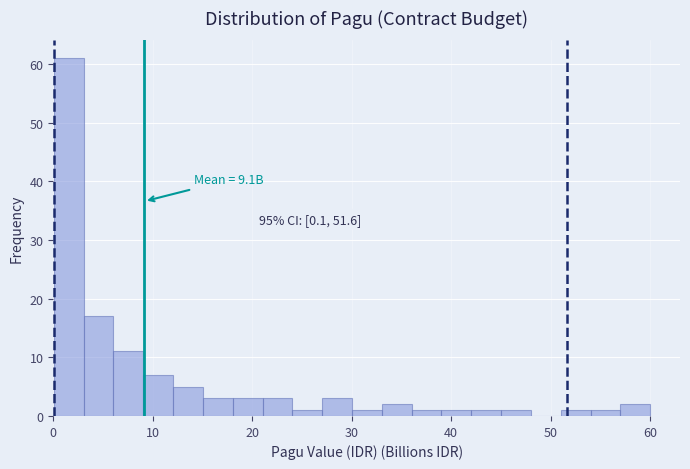

Around what value on the x-axis is the tallest bar? Give the approximate position of its centre, as read against the axis.

2